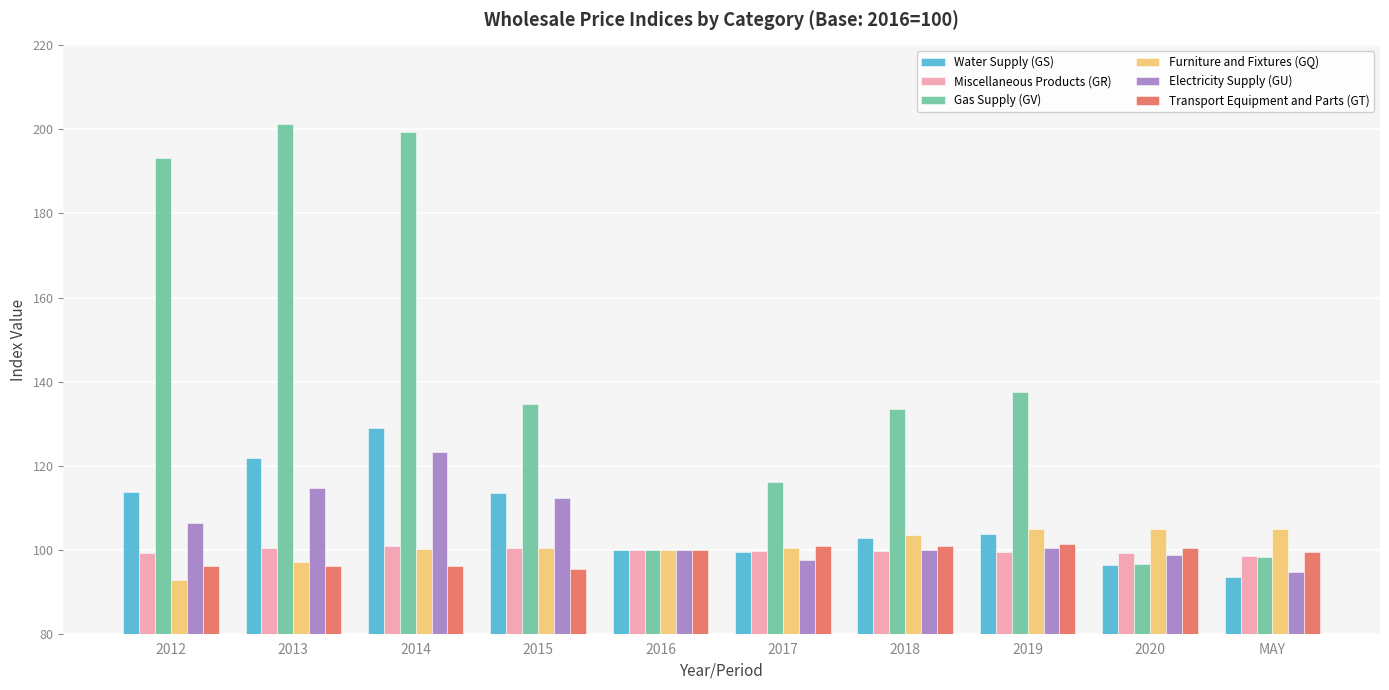

How many categories are shown in the chart?

10